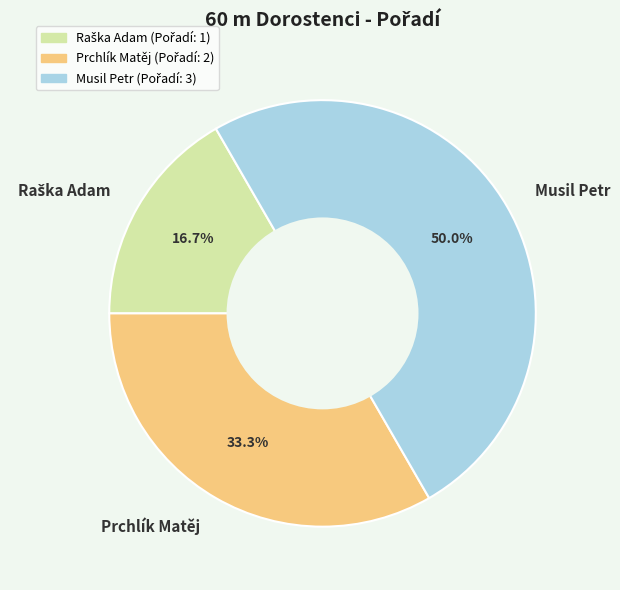

To the nearest percent, what percentage of the pie is Musil Petr?

50%